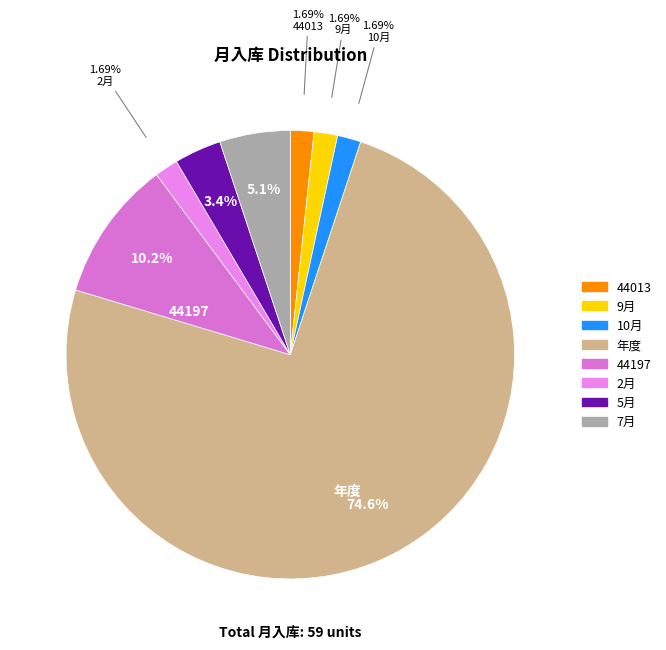

How many slices are in this pie chart?

8